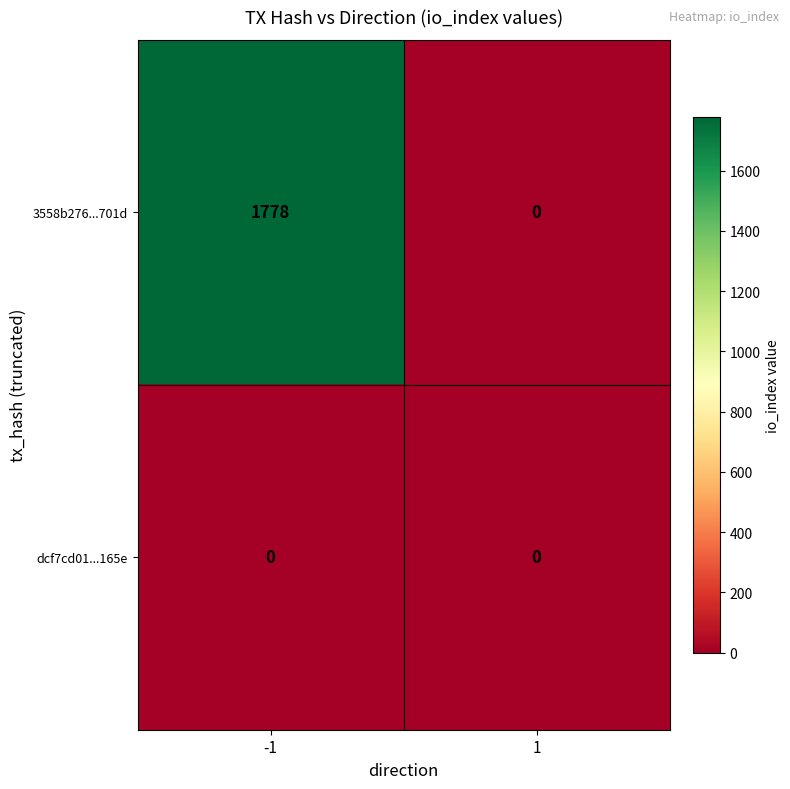

At which category is the sum across all series the highest?

-1